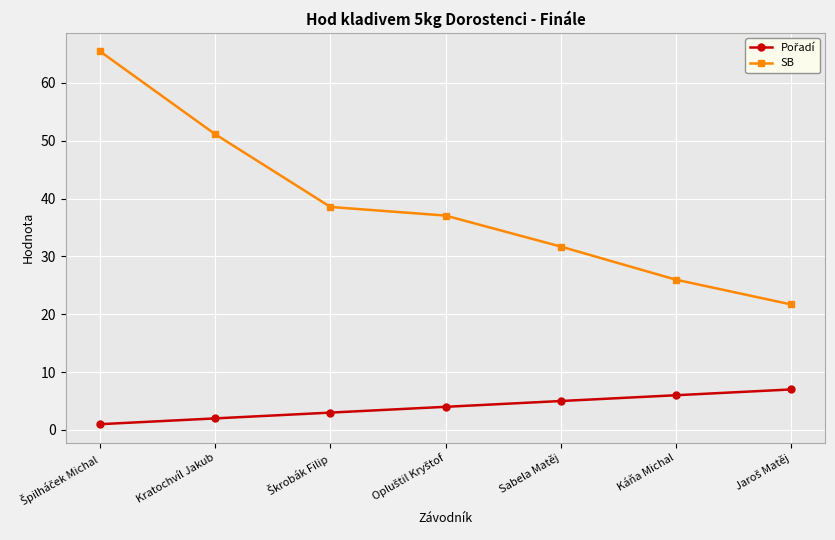

Which series has the largest total across all categories?

SB